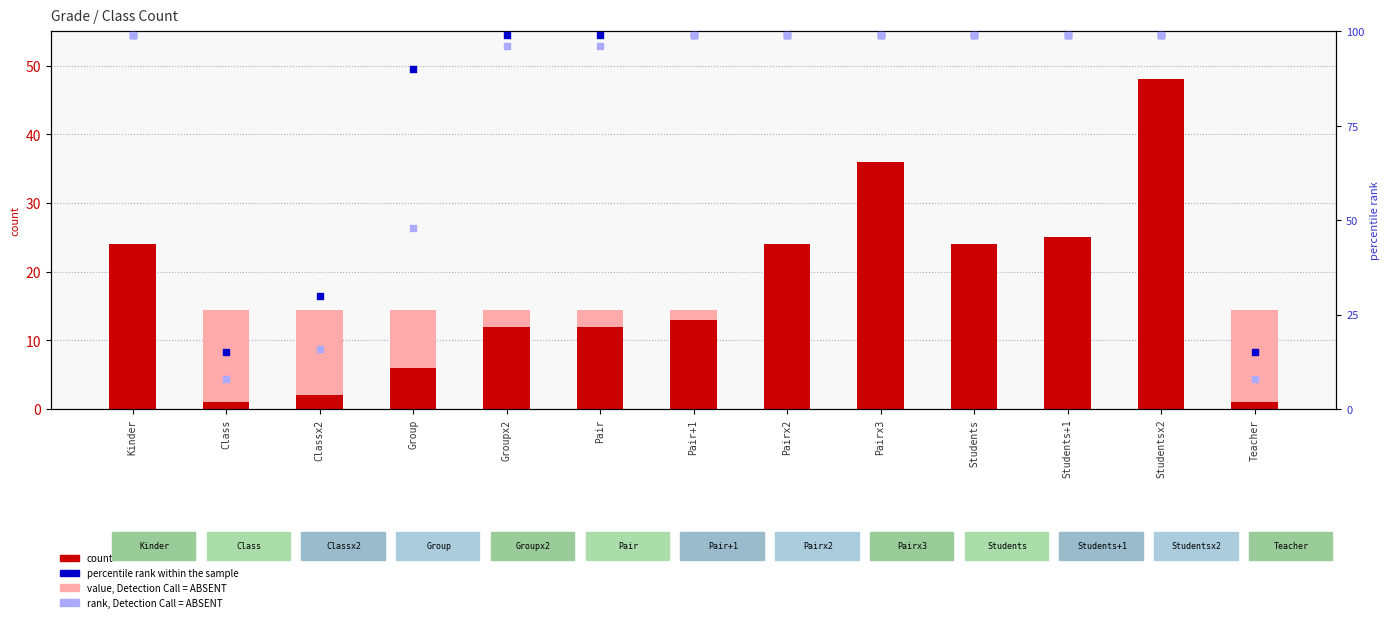

What is the total value across all series at Groupx2?

207